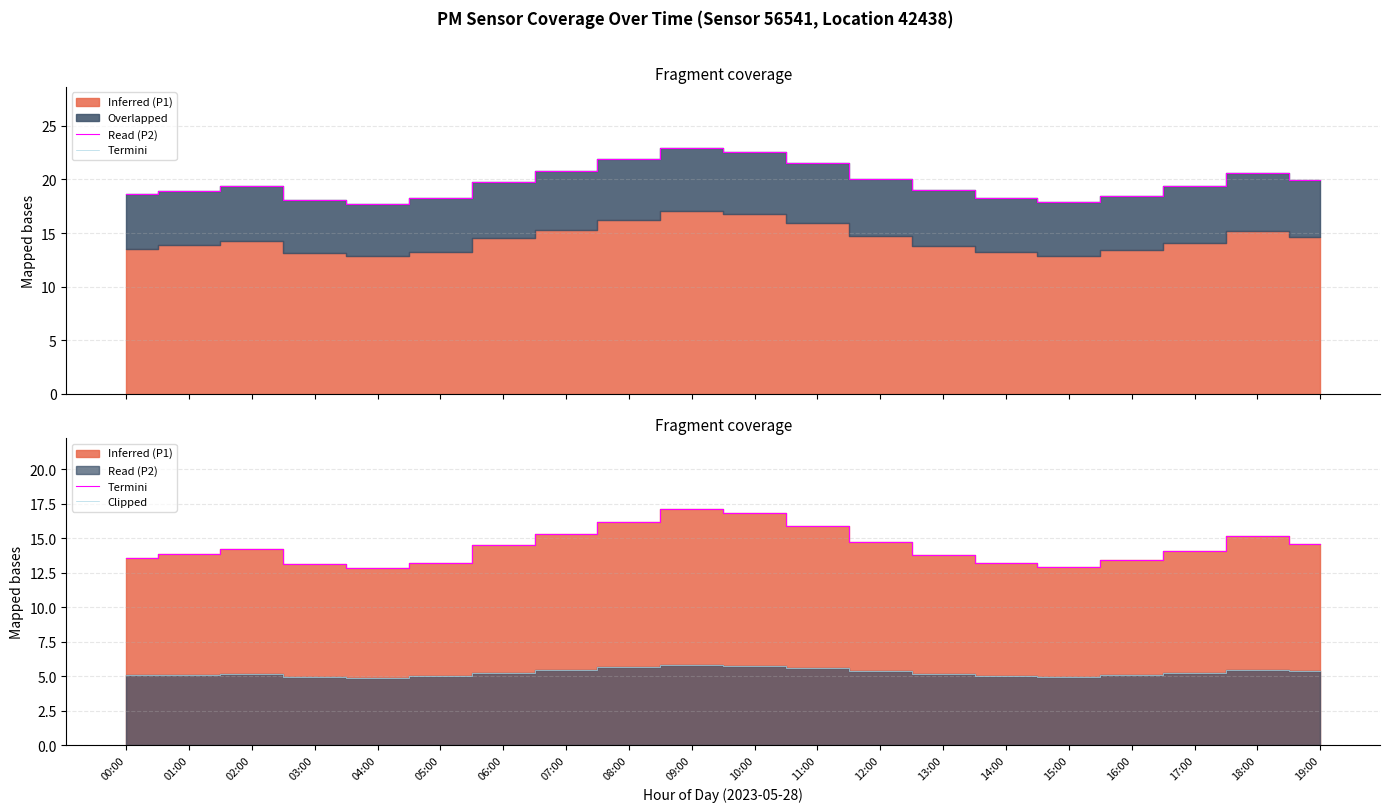

Rank the series at 15:00 from highest to lowest value.

Termini, Clipped